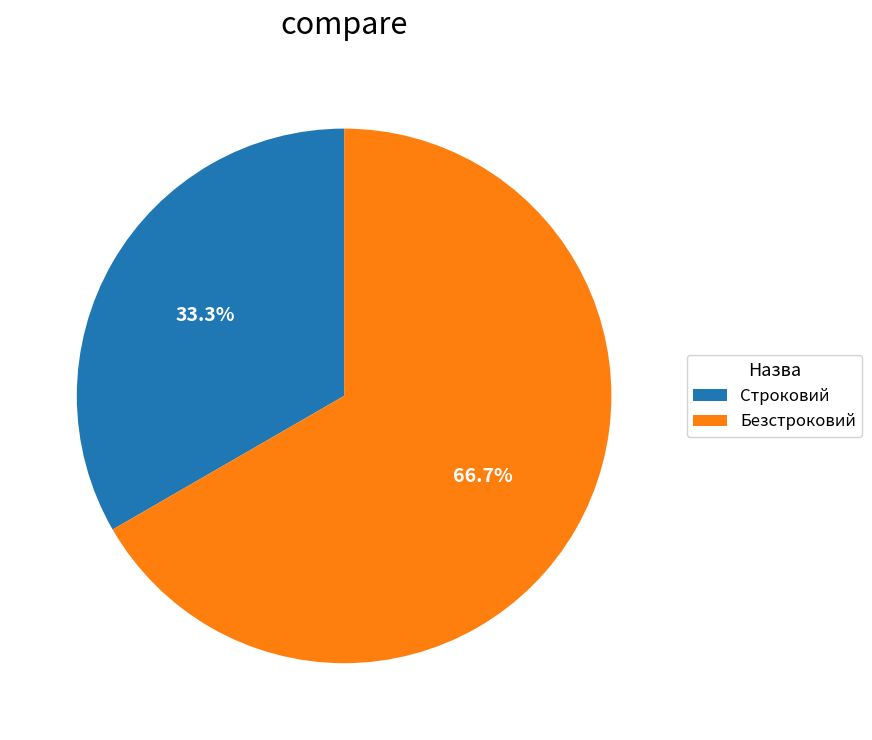

What is the ratio of the value at Безстроковий to the value at Строковий?

2.0